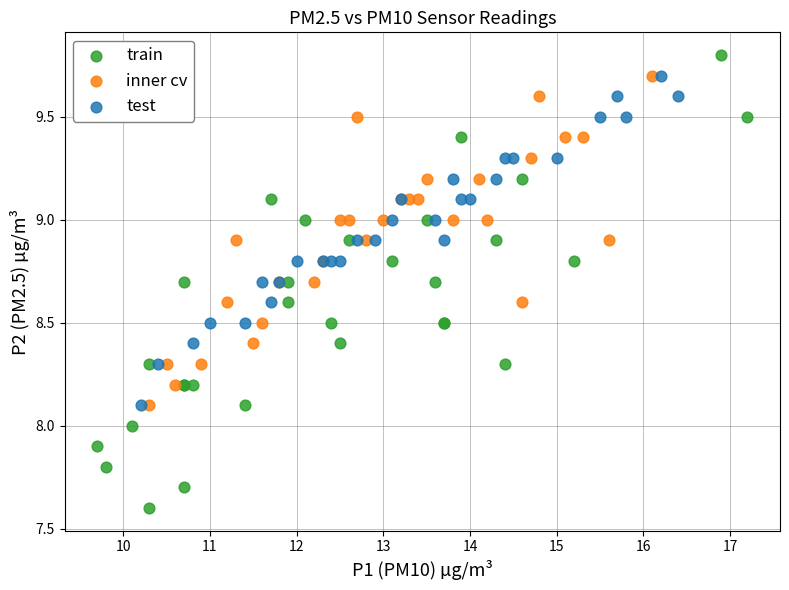

Which series reaches the minimum Y coordinate?

train